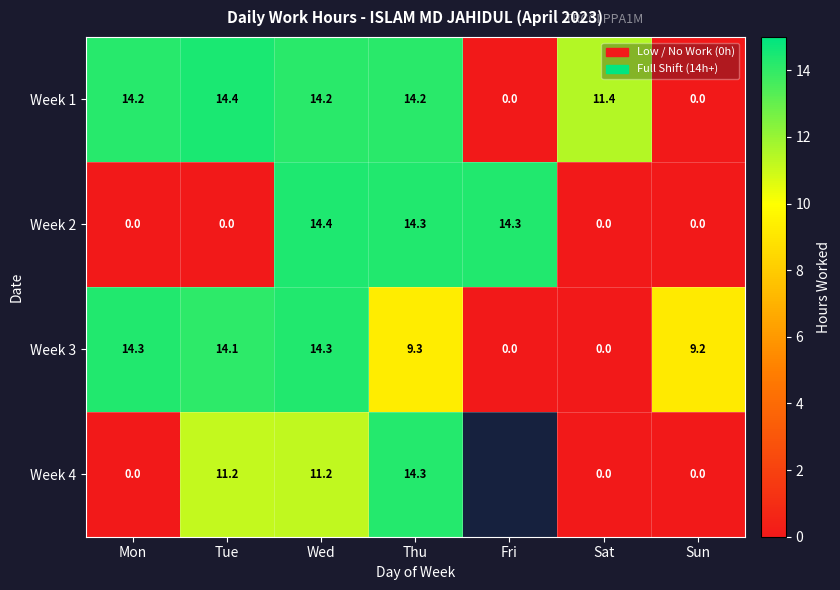

Is the value of Week 2 at Tue greater than the value of Week 1 at Sat?

No